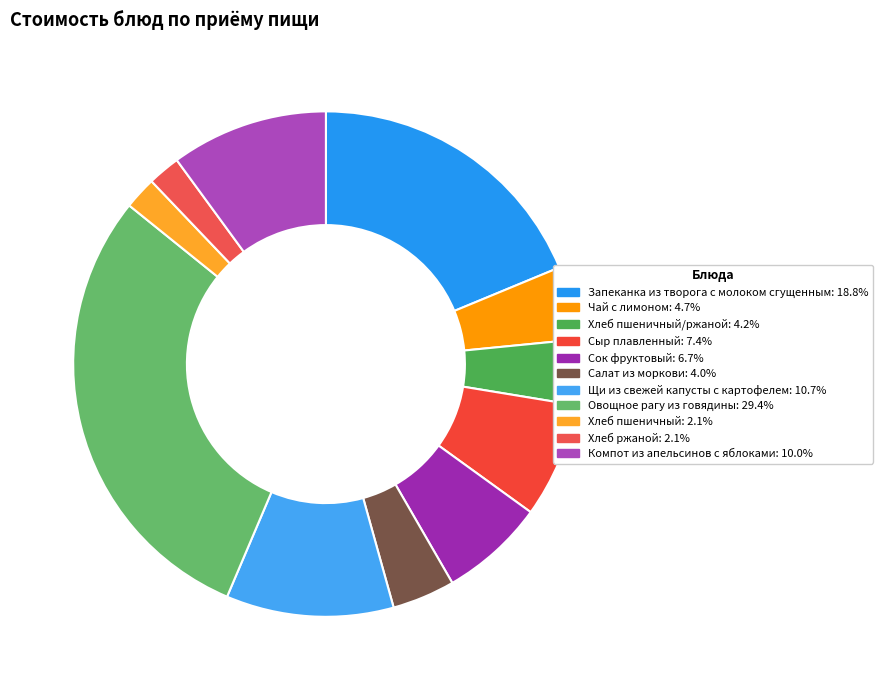

To the nearest percent, what is the difference between the largest and smallest slice percentages?

27%